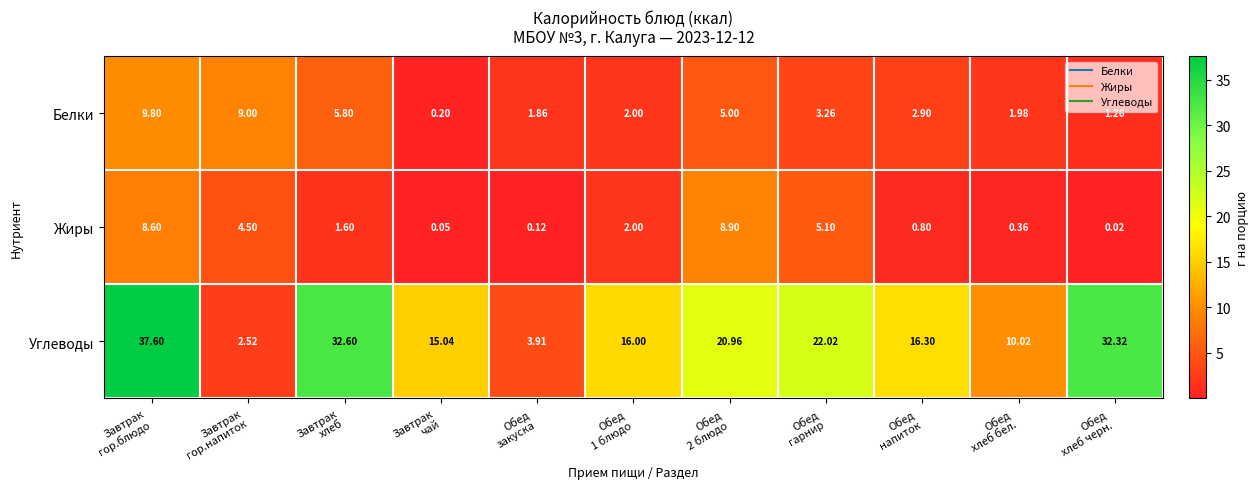

At which category is the sum across all series the highest?

Завтрак
гор.блюдо